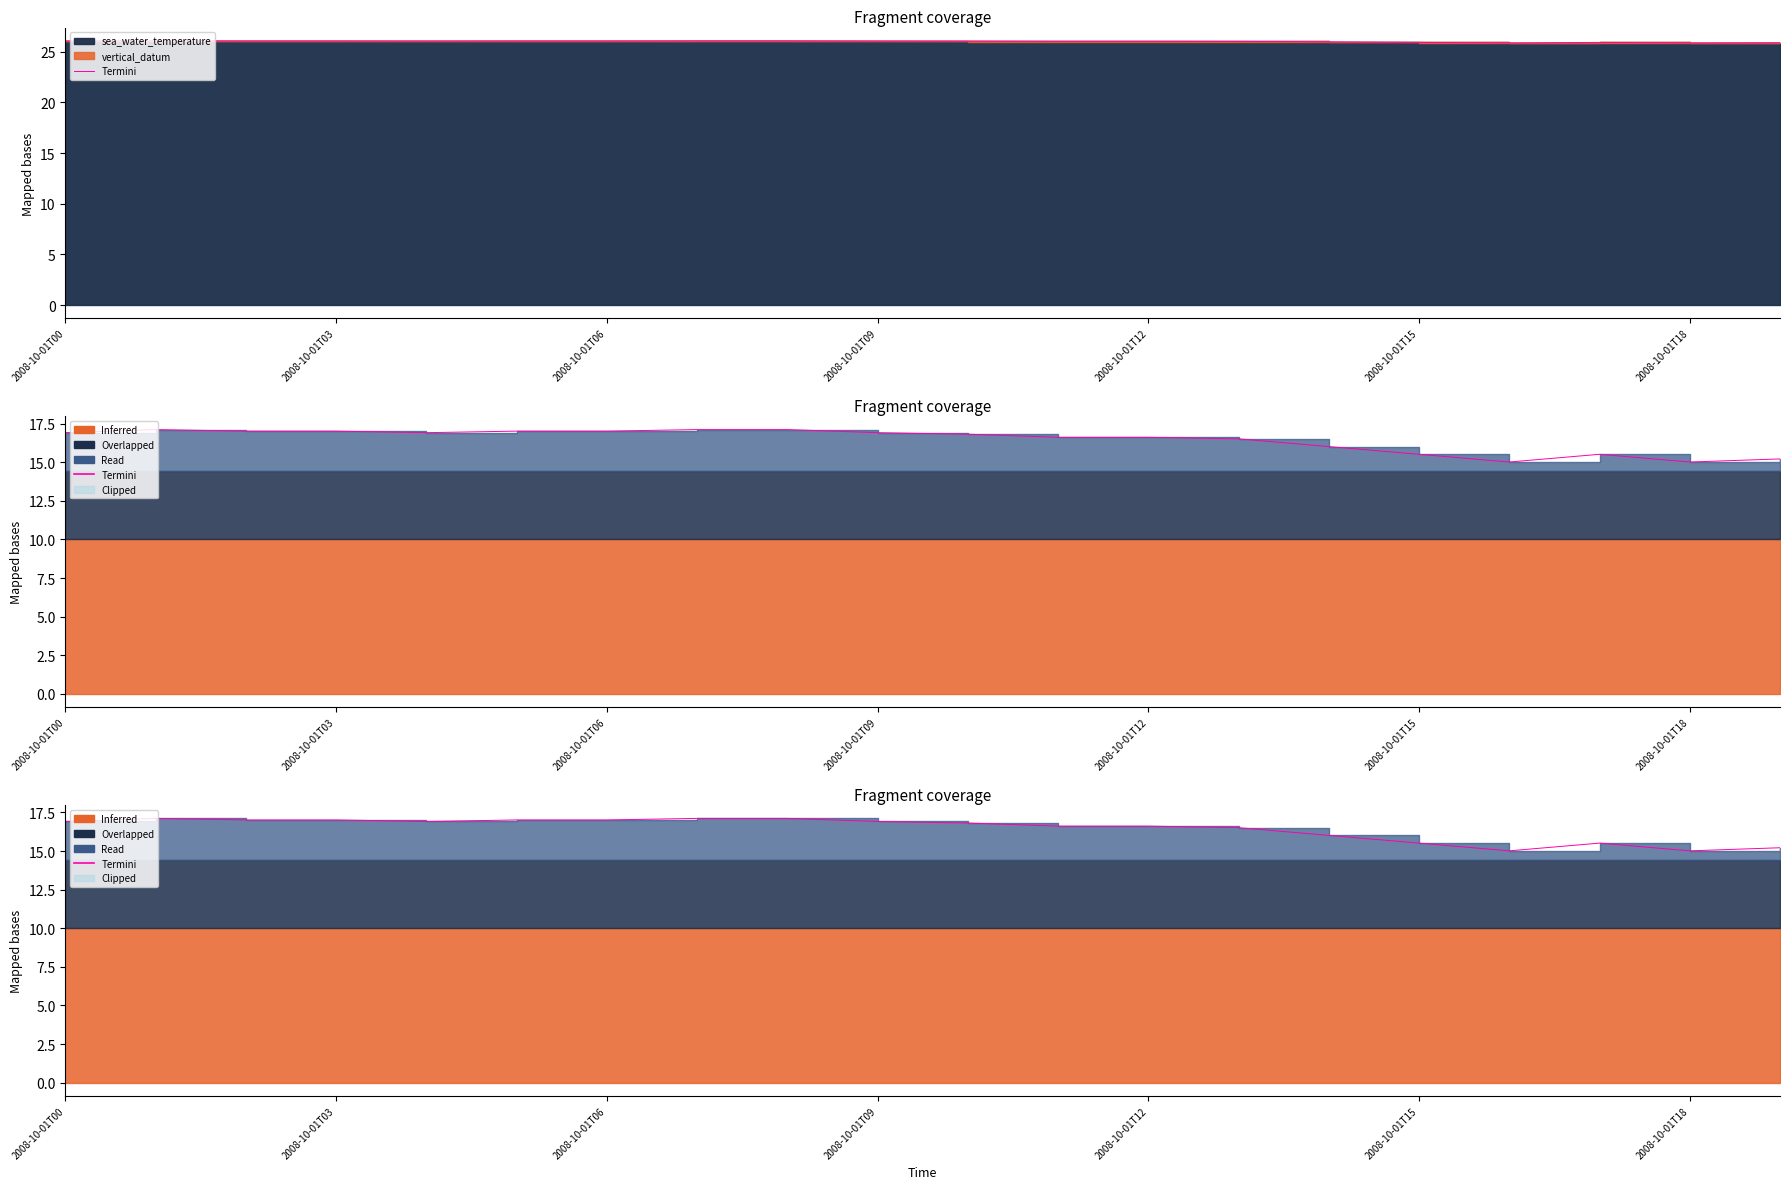

How many interior local valleys (lower than both neighbors) does the data have?

3